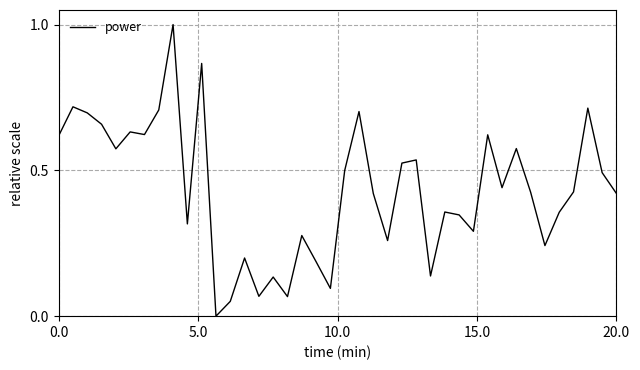

What is the maximum value shown in the chart?

1.0